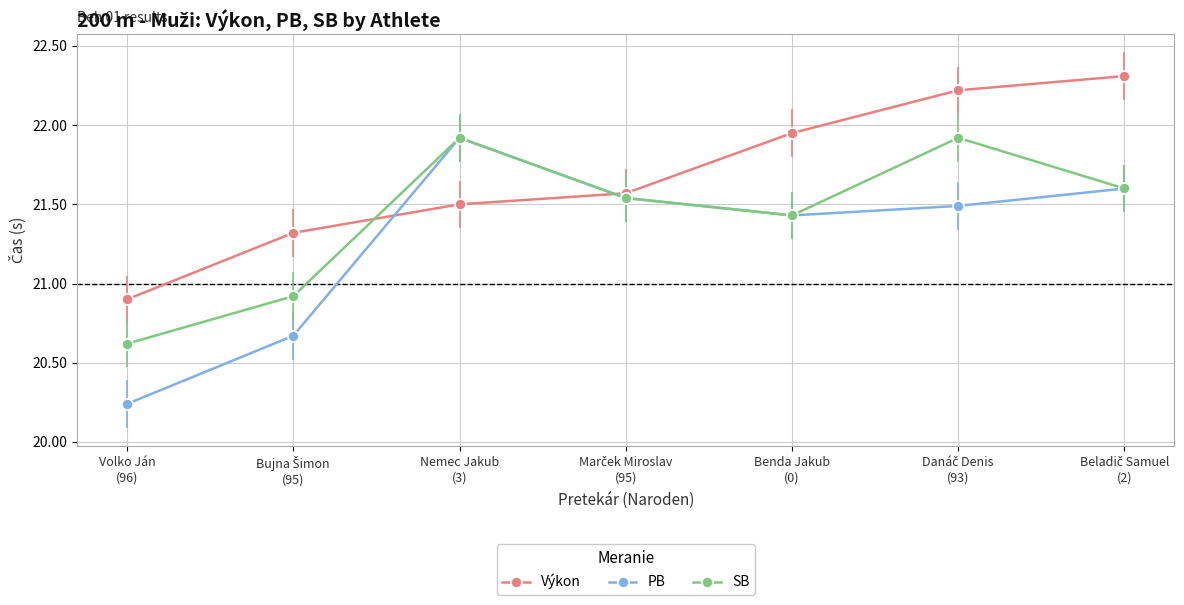

How many times do Výkon and PB cross each other?

2